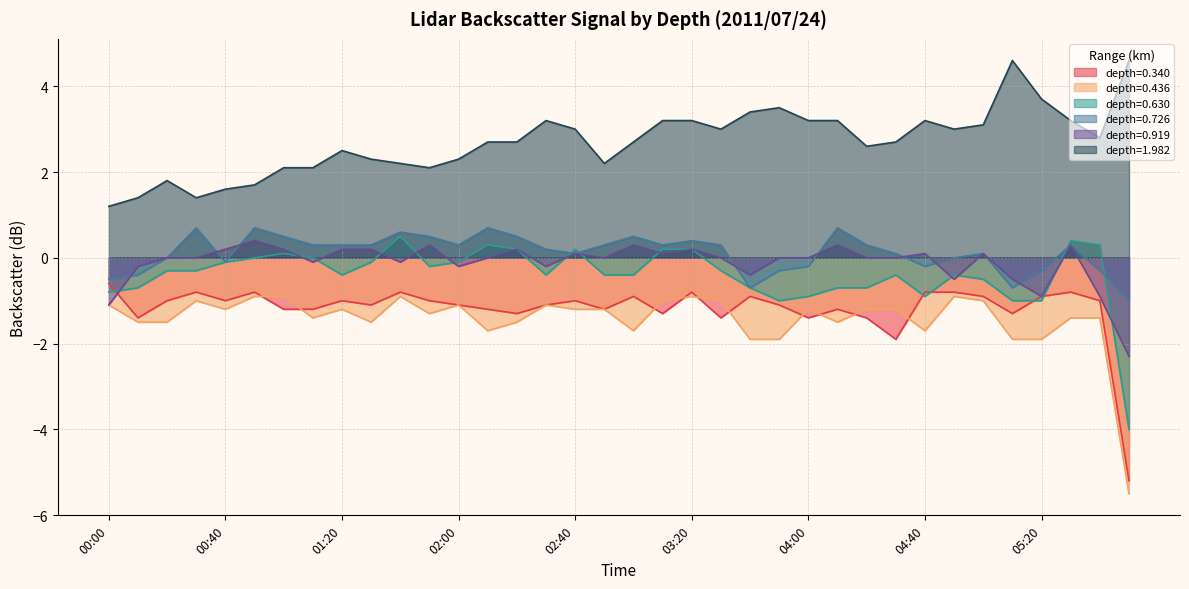

Does the chart have visible grid lines?

Yes